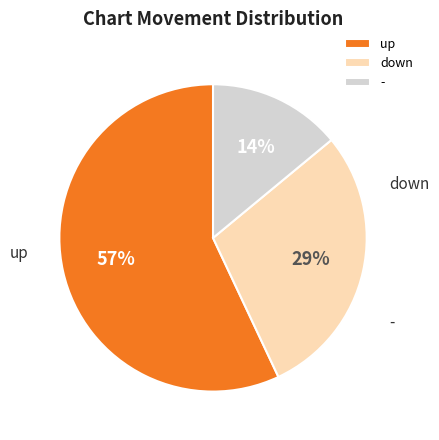

What is the total percentage of - and up?

71.0%